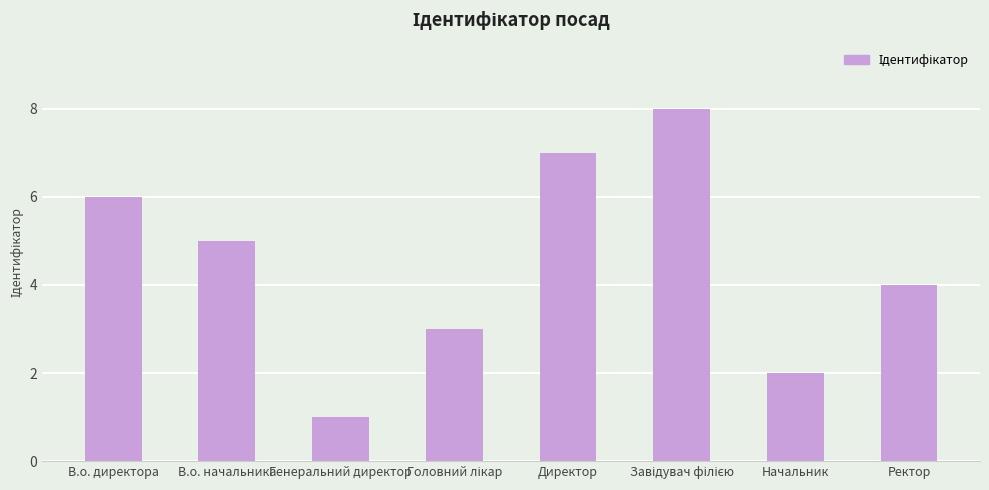

What is the value of the 4th bar from the left?

3